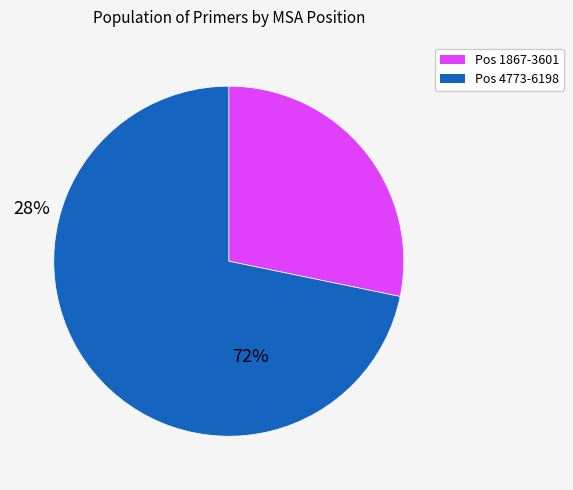

Is there any slice that represents more than half of the pie?

Yes